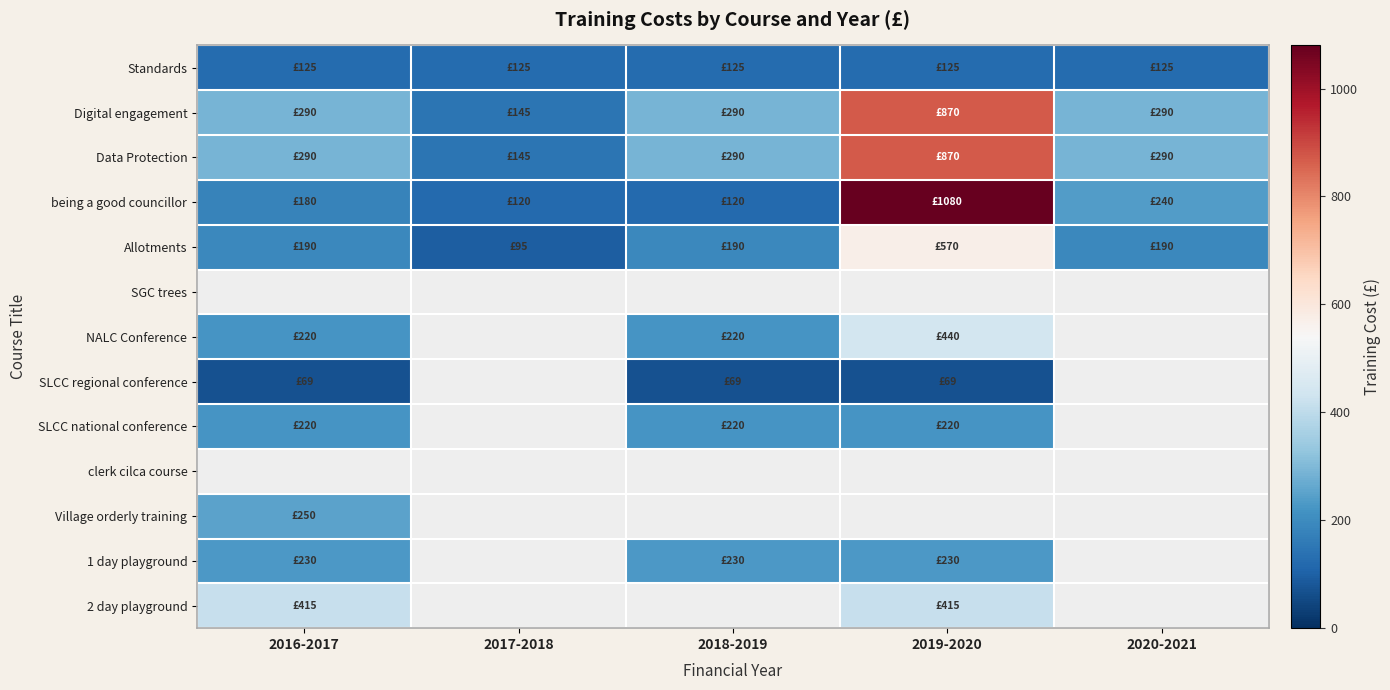

Count the number of data series in this chart.

13